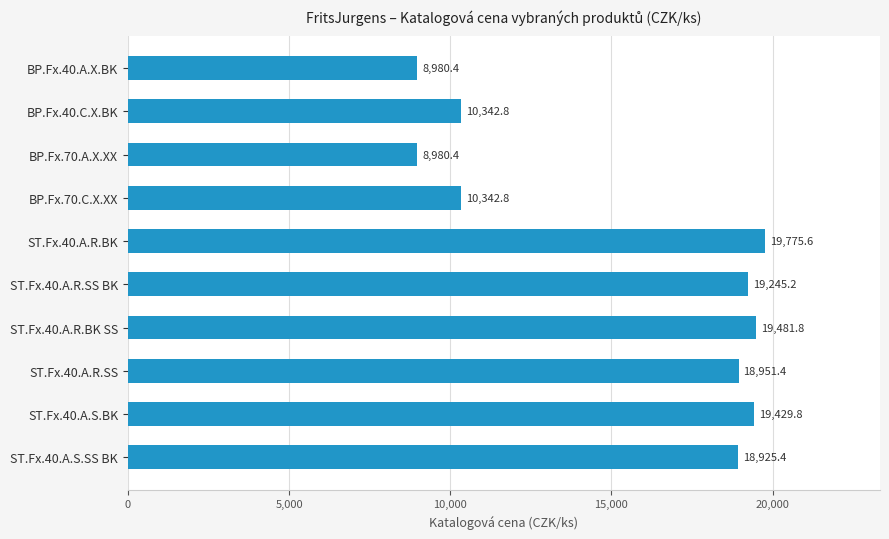

What value does the data have at ST.Fx.40.A.R.SS?

18951.4